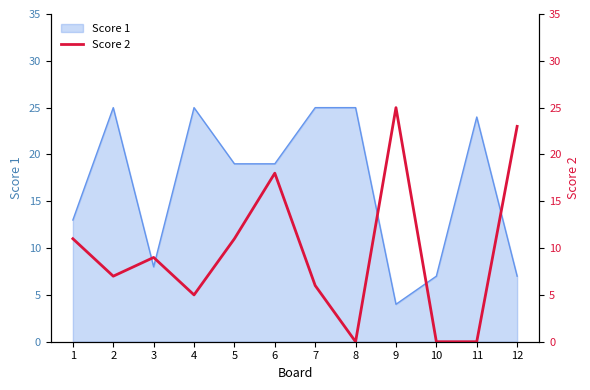

How many values are below 9?

6